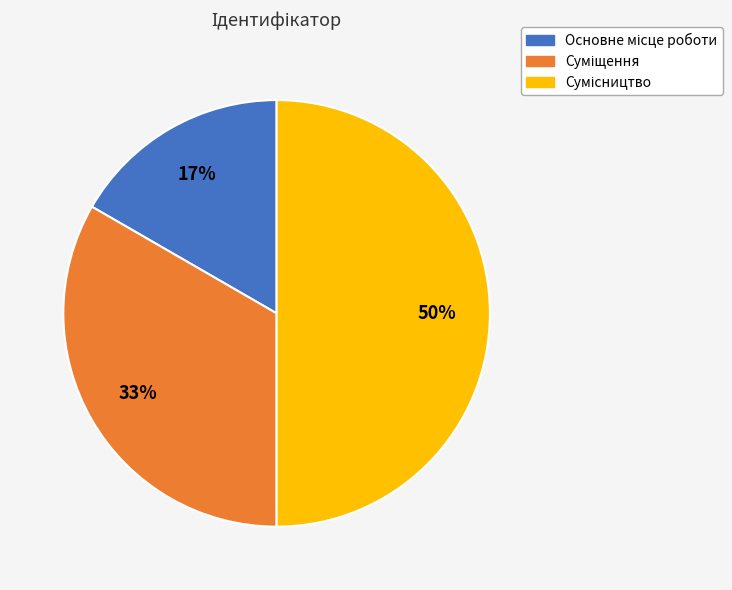

To the nearest percent, what is the average slice percentage?

33%